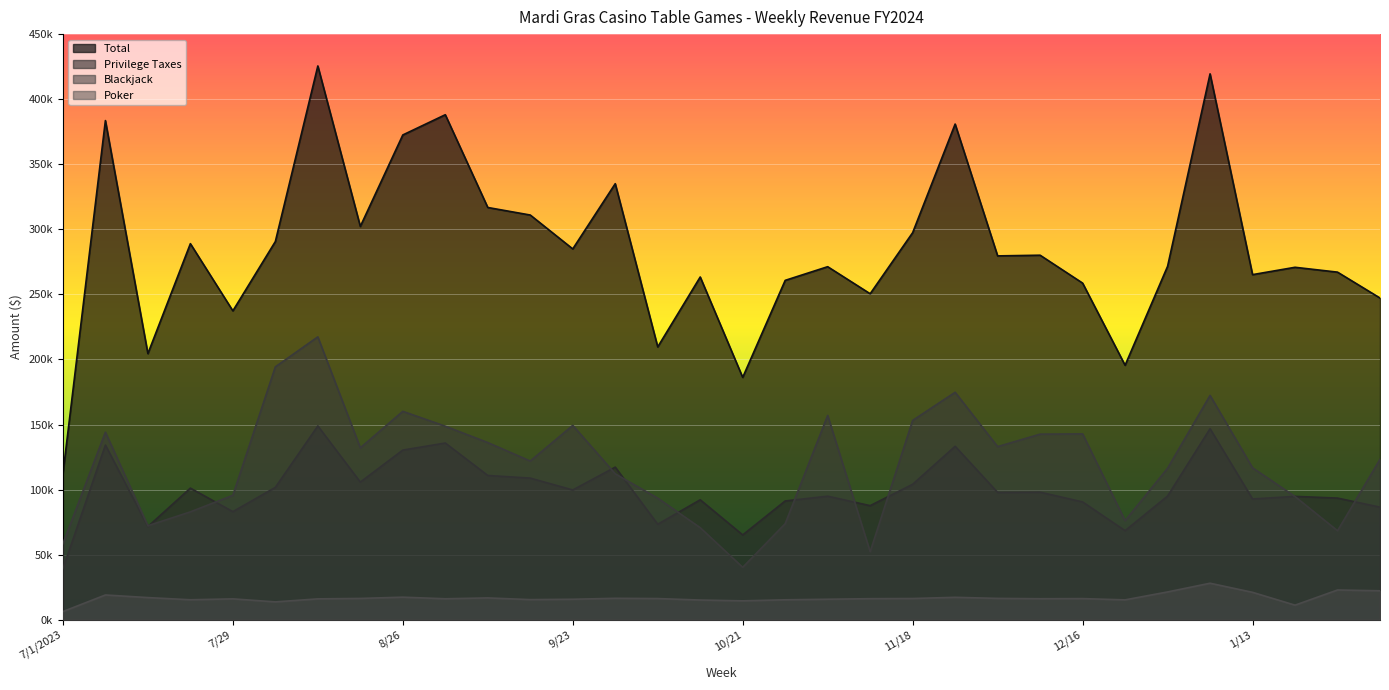

Does the chart display data point markers on the line(s)?

No